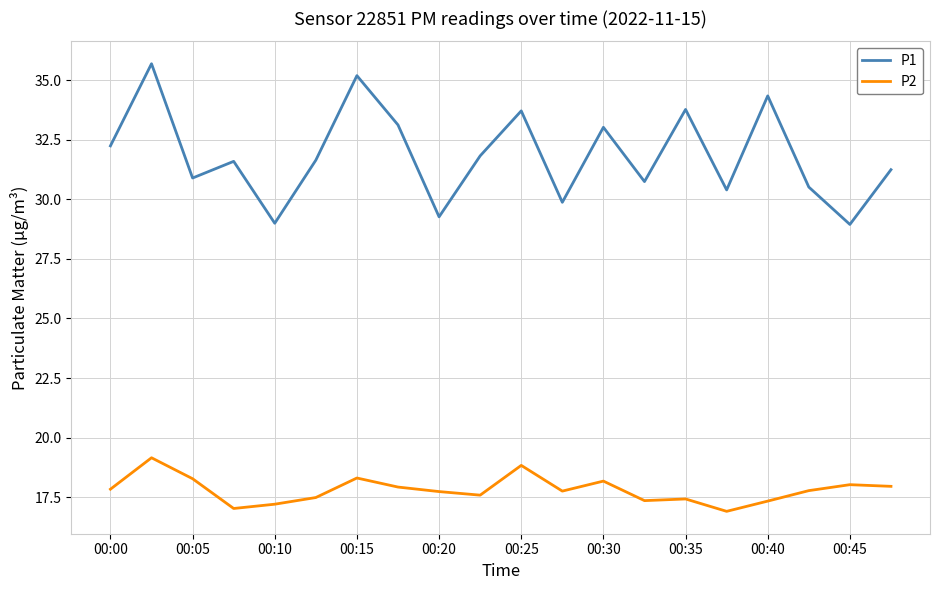

What is the smallest value displayed?

16.9